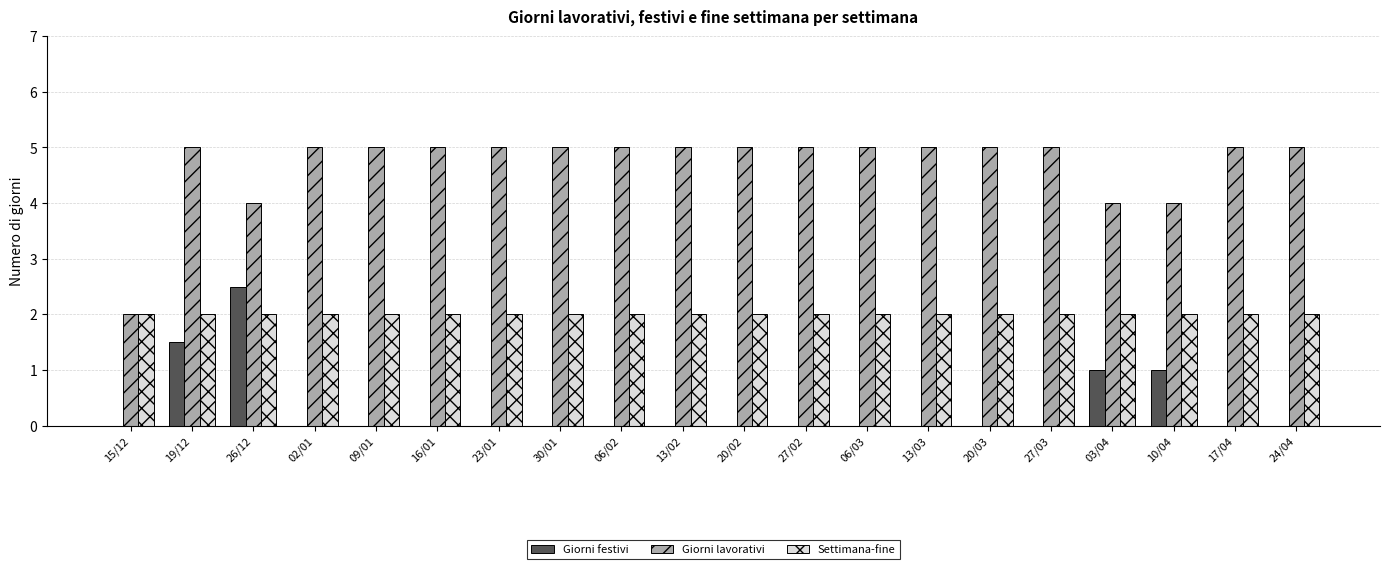

What is the total value across all series at 26/12?

8.5